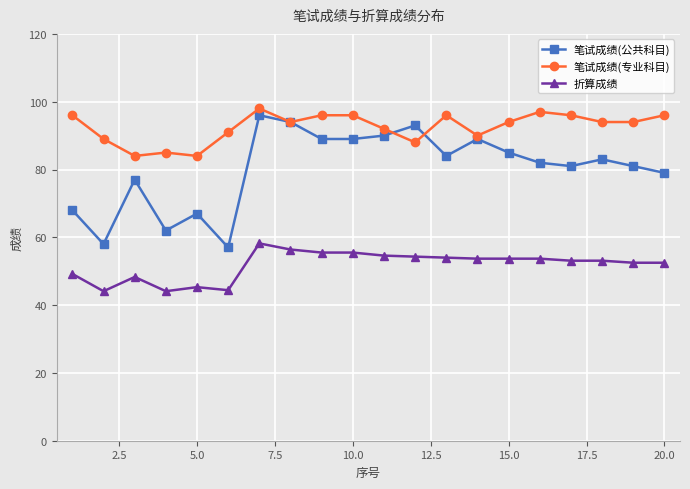

What is the average value of the 笔试成绩(公共科目) series?

80.2